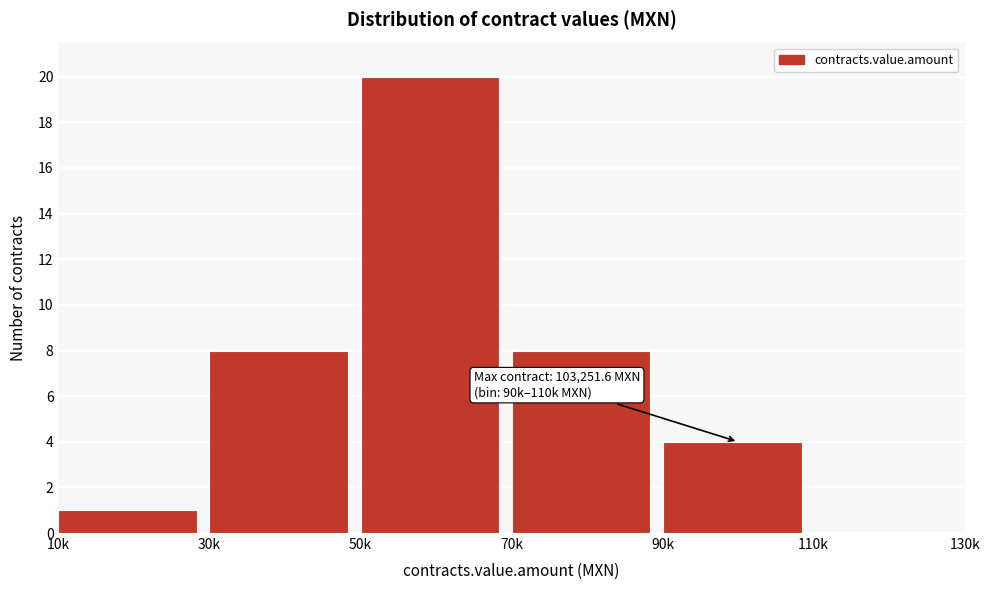

Reading right to left, extract all data points from this chart.

110k=0	90k=4	70k=8	50k=20	30k=8	10k=1